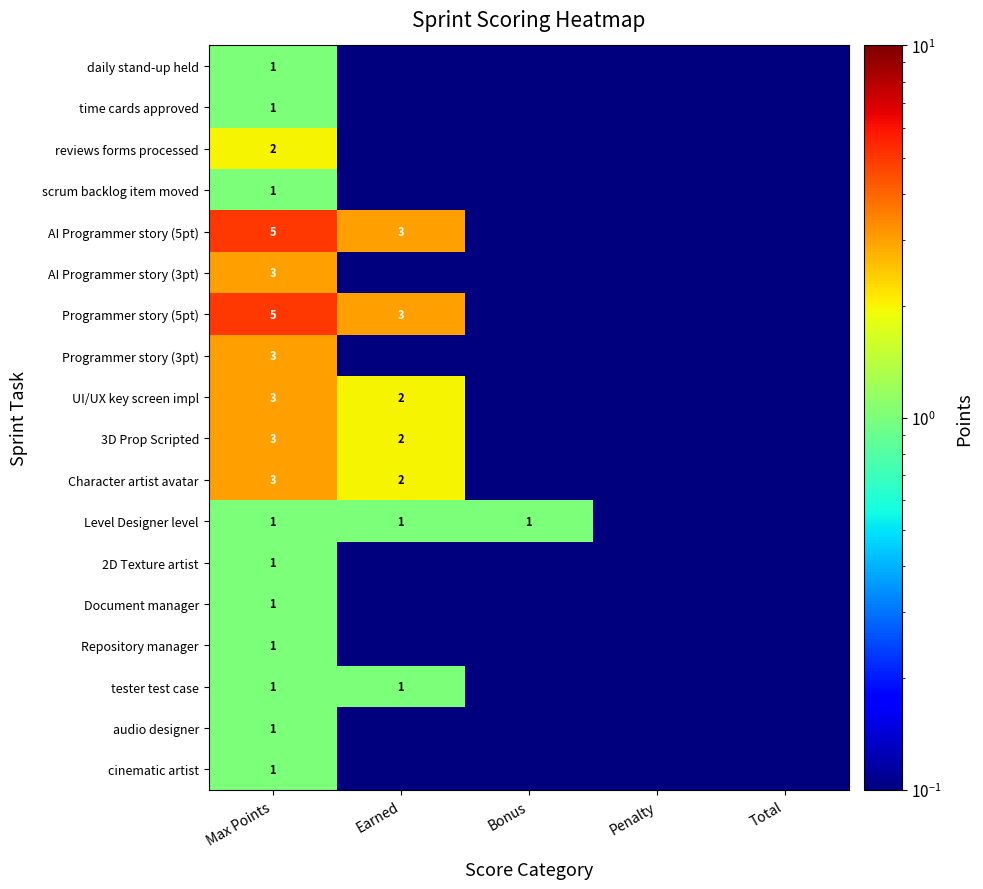

Is it true that Level Designer level equals 1.0 at Max Points?

True